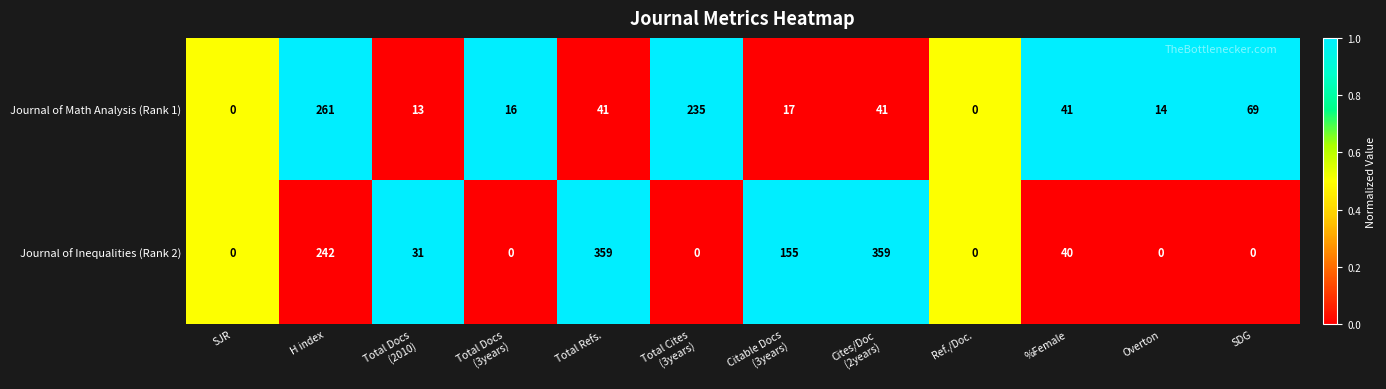

Which series has the largest total across all categories?

Journal of Inequalities (Rank 2)